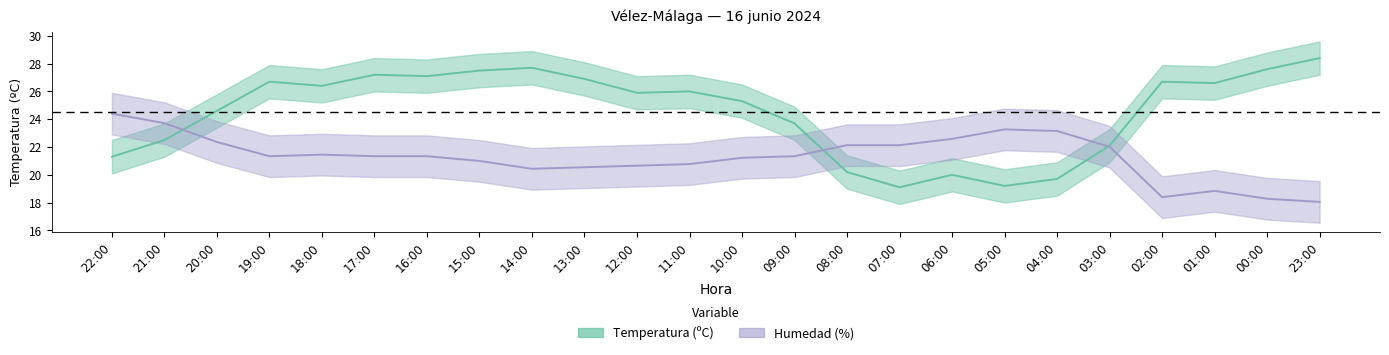

Rank the series by their average value, from lowest to highest.

Humedad (%), Temperatura (ºC)